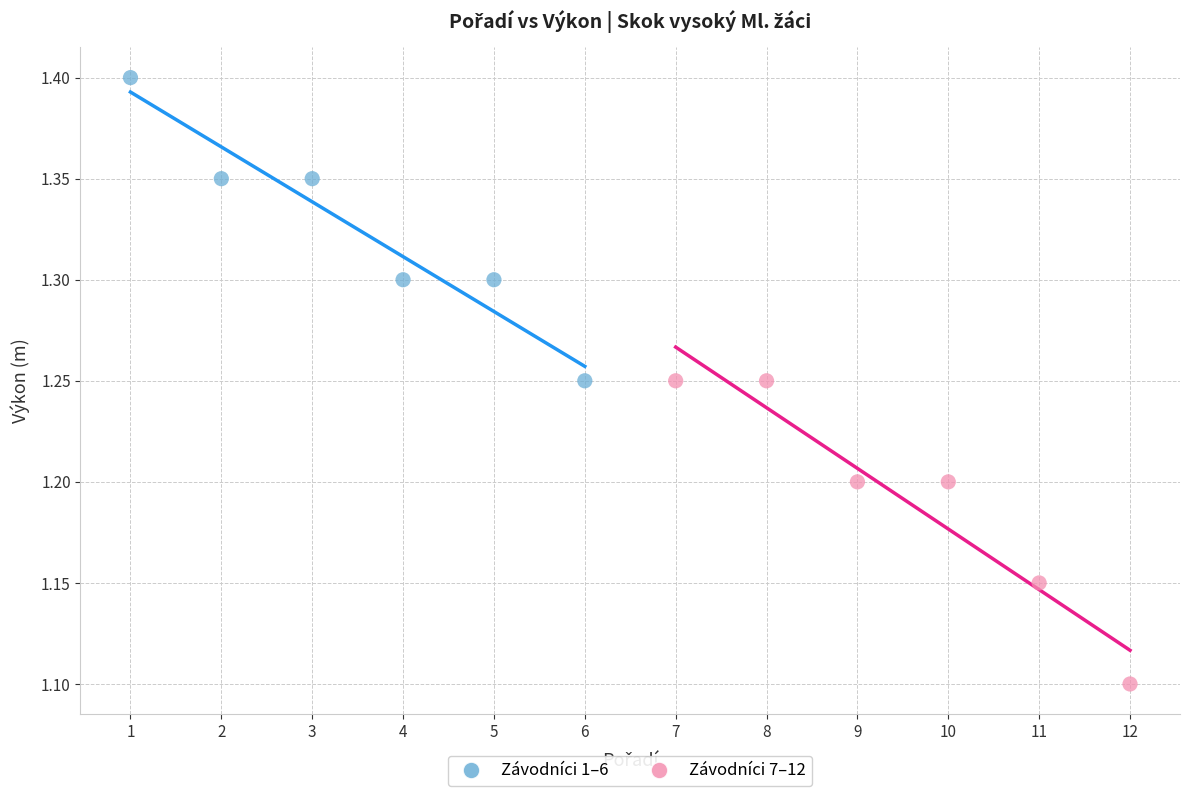

Which series reaches the maximum Y coordinate?

Závodníci 1–6